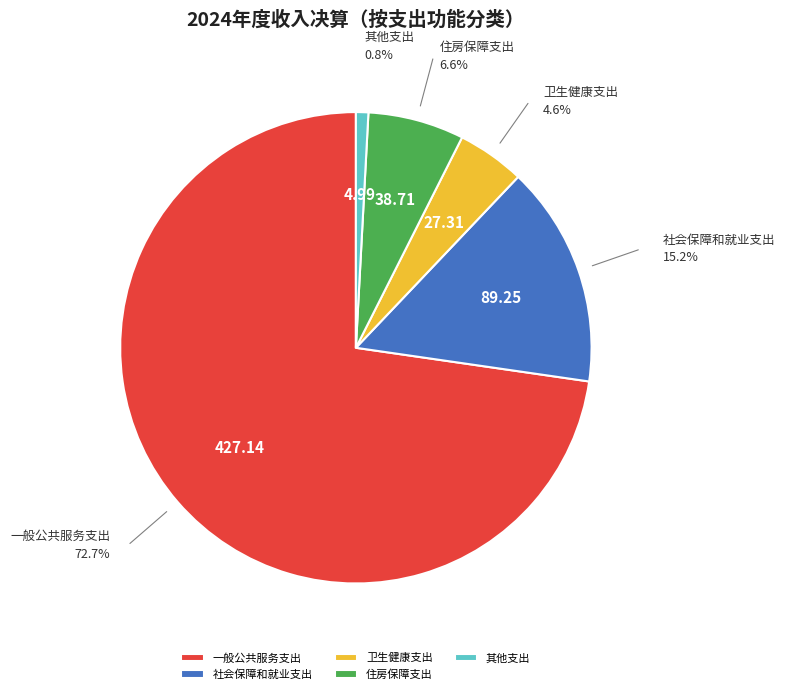

Between 其他支出 and 卫生健康支出, which is larger?

卫生健康支出